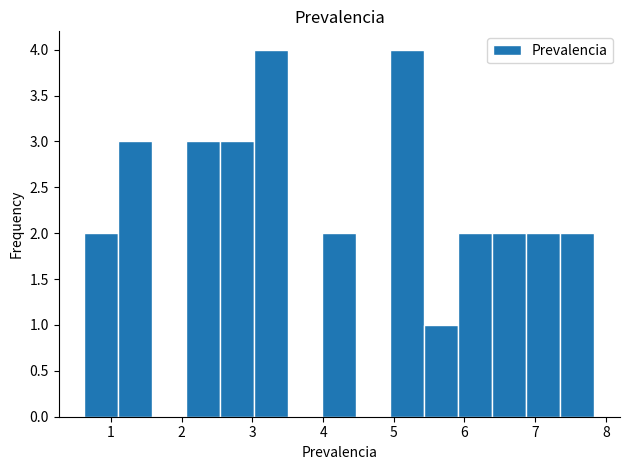

Reading left to right, transcribe this chart: for each bar, give the range it covers on the x-axis and its height. Neither the bar edges nor the heights are printed on the chart, so give them approximately, as read against the axes.

0.6 to 1.1: 2
1.1 to 1.6: 3
1.6 to 2.1: 0
2.1 to 2.5: 3
2.5 to 3.0: 3
3.0 to 3.5: 4
3.5 to 4.0: 0
4.0 to 4.5: 2
4.5 to 5.0: 0
5.0 to 5.4: 4
5.4 to 5.9: 1
5.9 to 6.4: 2
6.4 to 6.9: 2
6.9 to 7.4: 2
7.4 to 7.8: 2